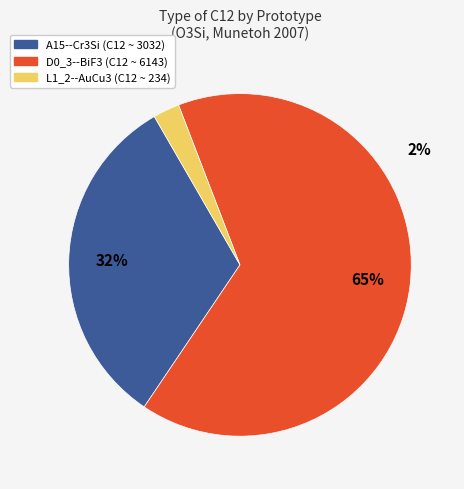

To the nearest percent, what is the combined percentage of A15--Cr3Si and L1_2--AuCu3?

35%